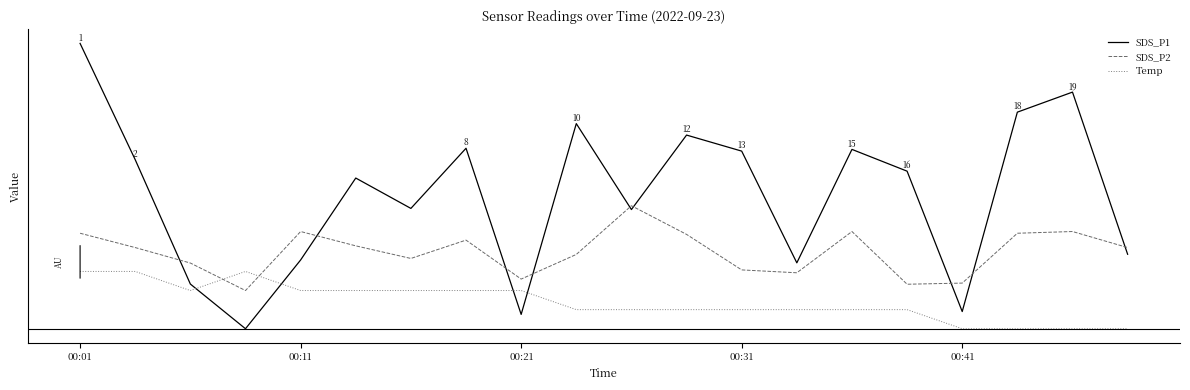

What is the label of the 6th point from the left?

5